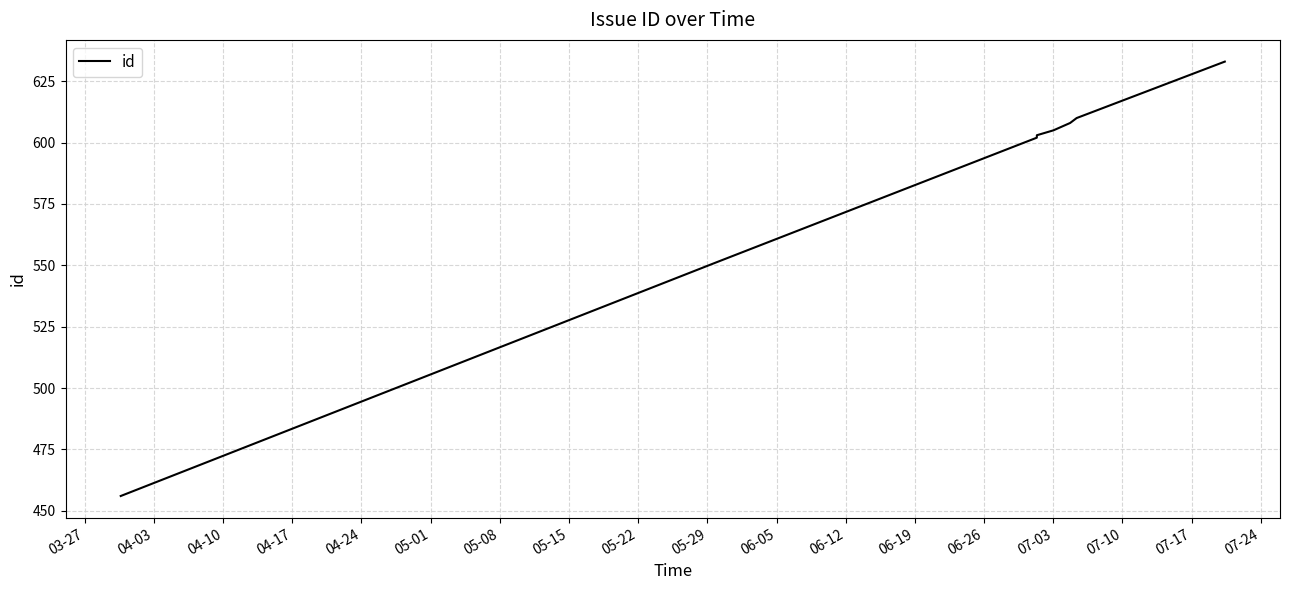

What is the difference between the maximum and minimum values?

177